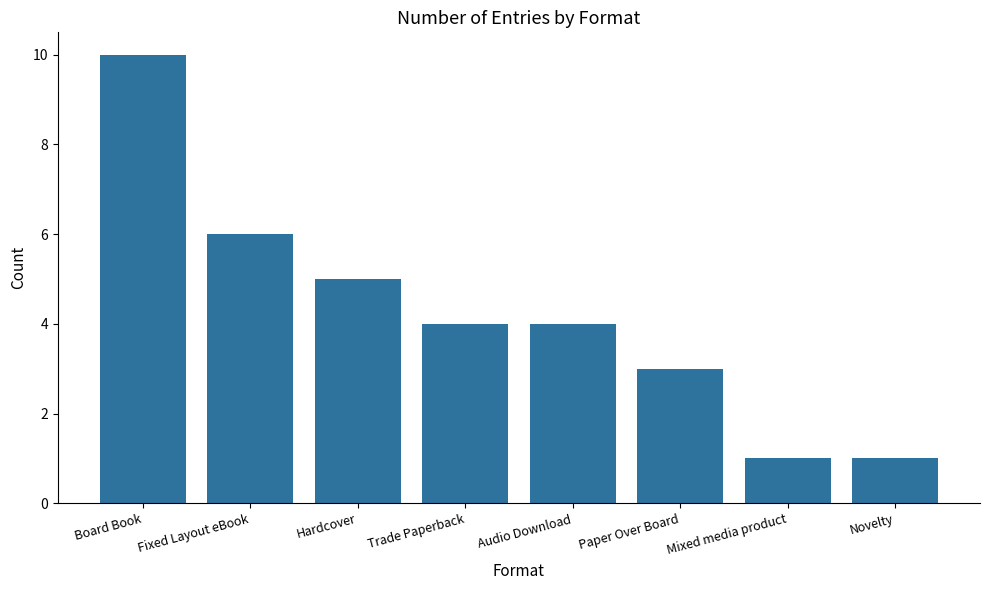

At which label does the data first exceed 4?

Board Book